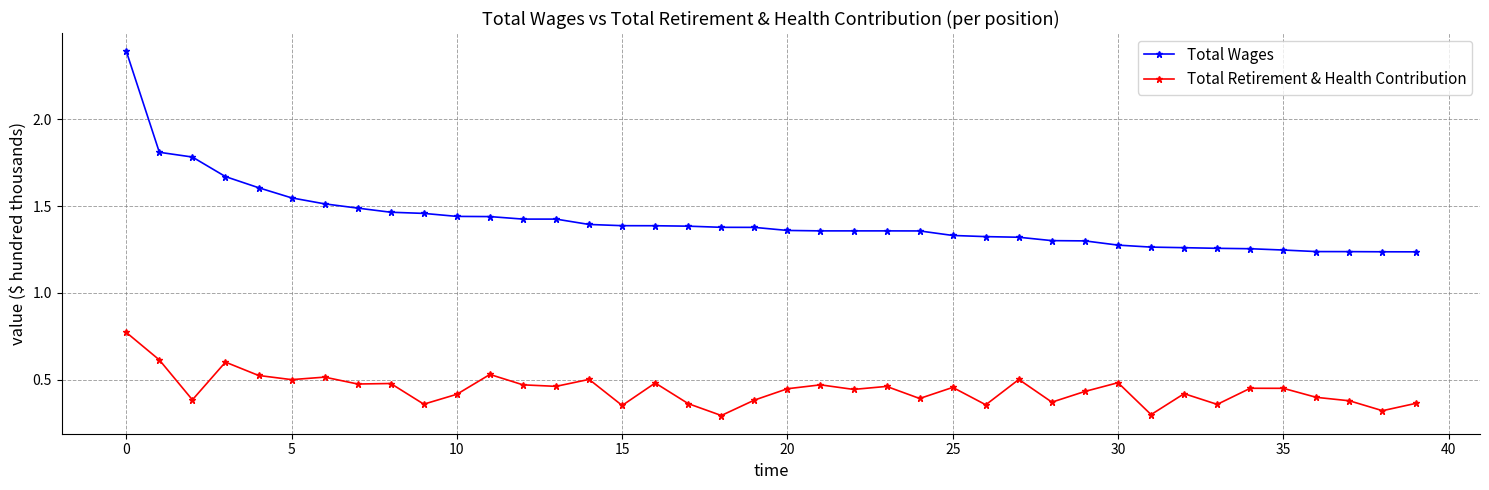

True or false: Total Retirement & Health Contribution and Total Wages cross at least once.

False